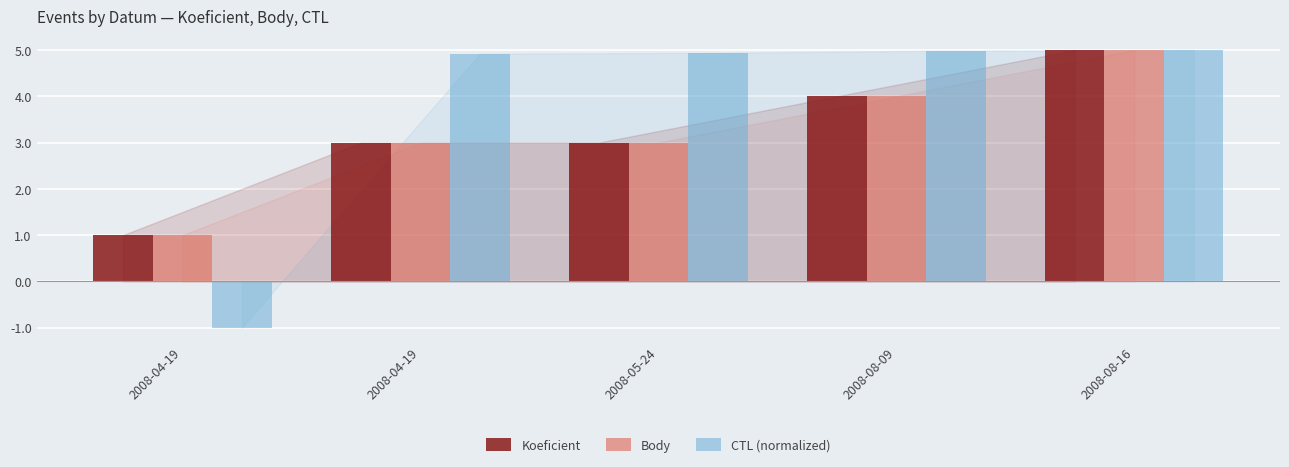

What are all the series names shown in the legend?

Koeficient, Body, CTL (normalized)